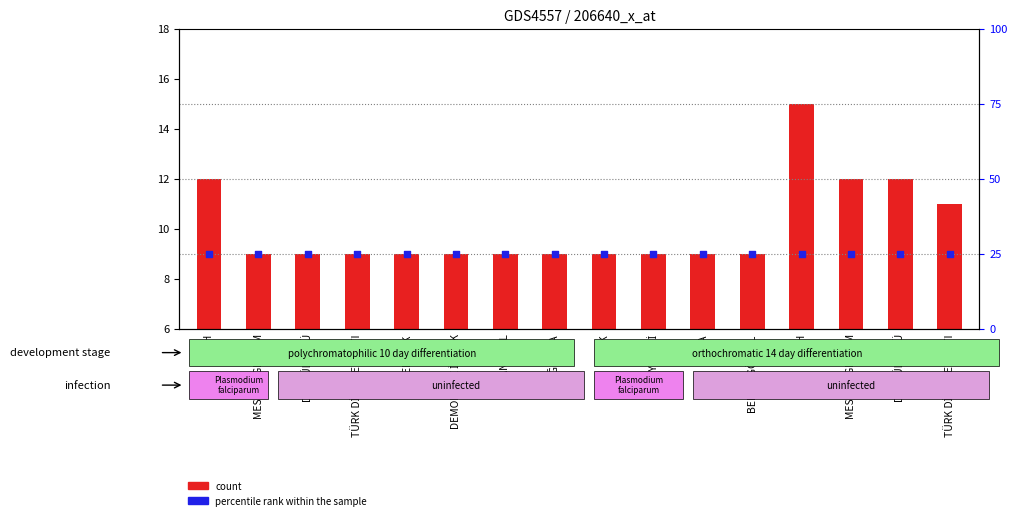

Which series contains the highest Y value?

percentile rank within the sample